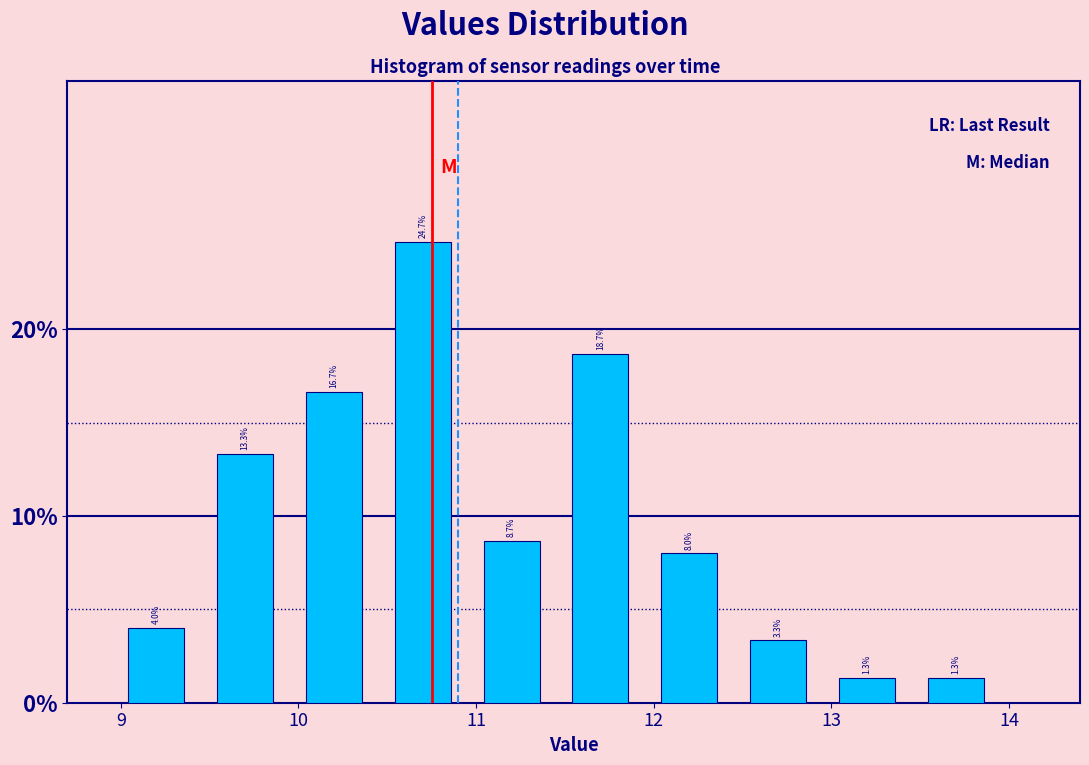

Over which range of the x-axis is the bar tallest?

10.45 to 10.95